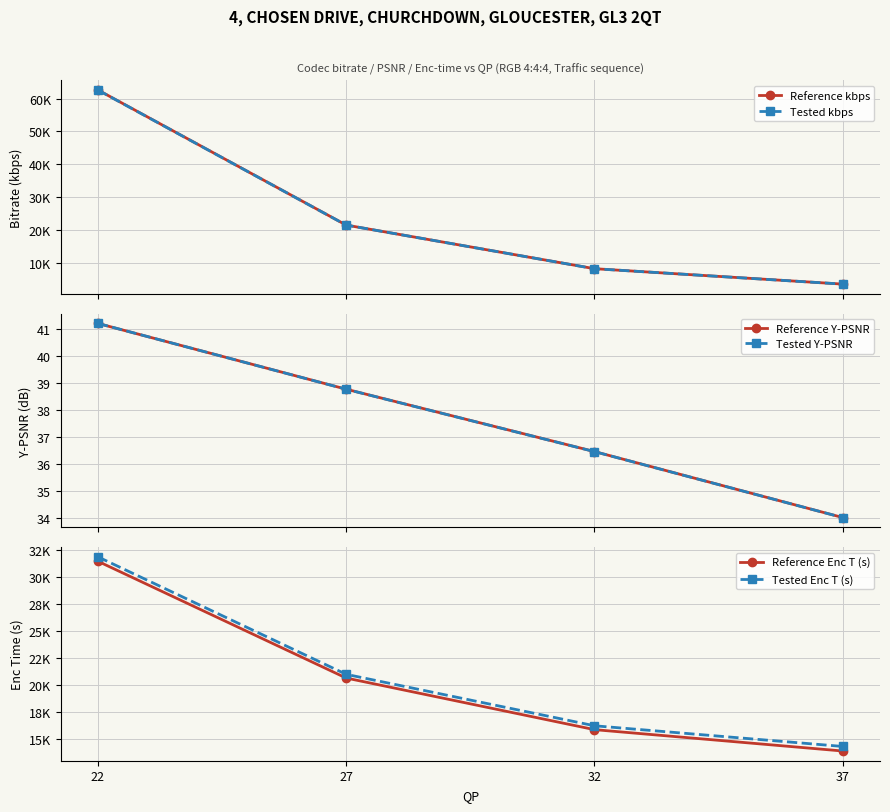

At which label is Tested Y-PSNR closest to 37?

32